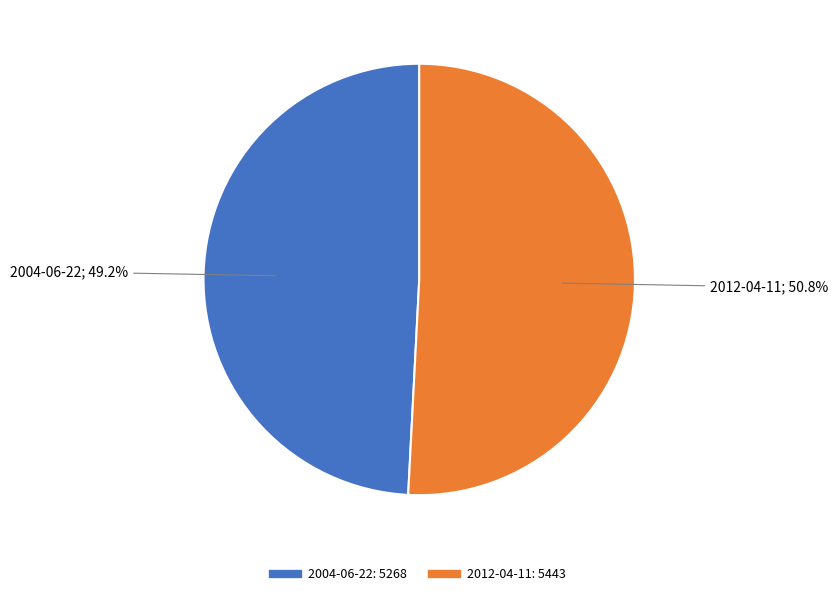

To the nearest percent, what is the average slice percentage?

50%